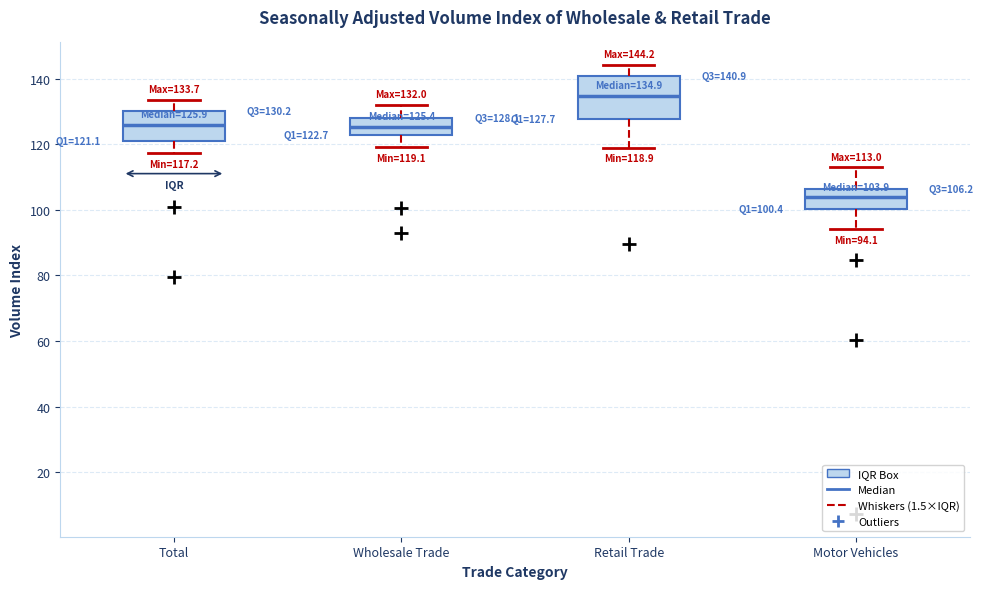

Comparing the boxes themselves (not the whiskers), which one is the tallest?

Retail Trade